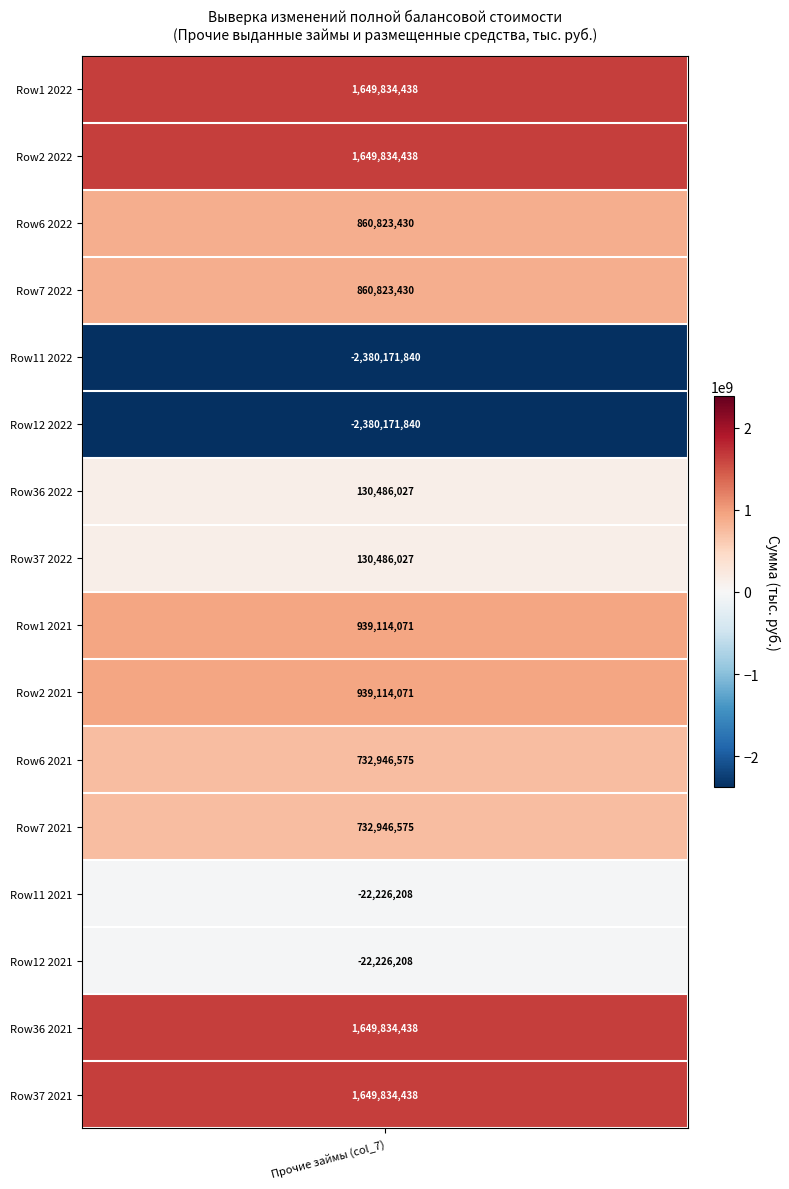

Approximately how many times larger is the value at 10 compared to 9?

0.8